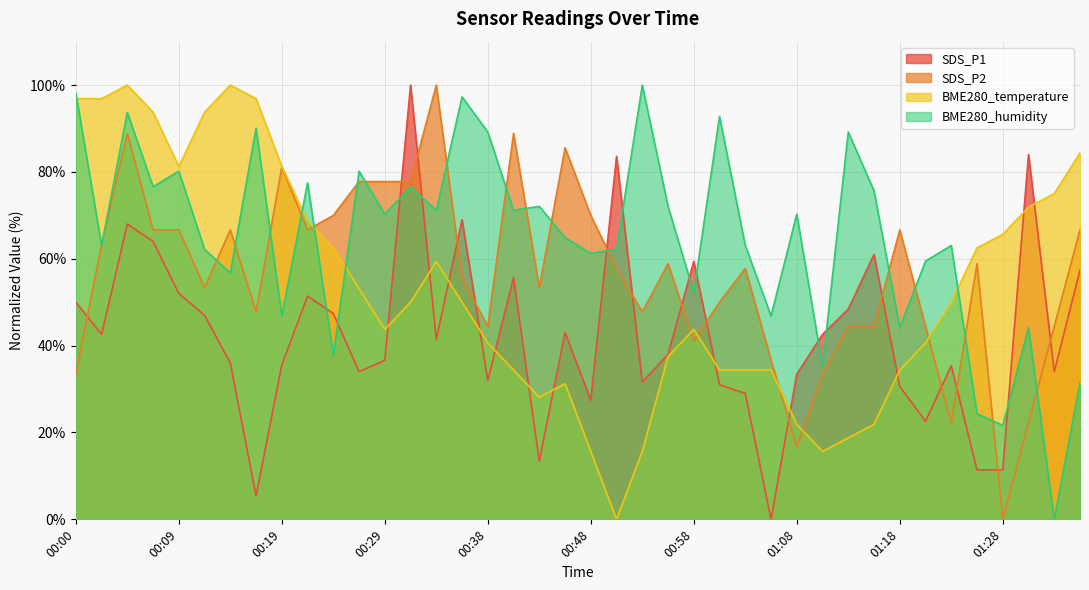

How many interior local peaks does the SDS_P1 series have?

11